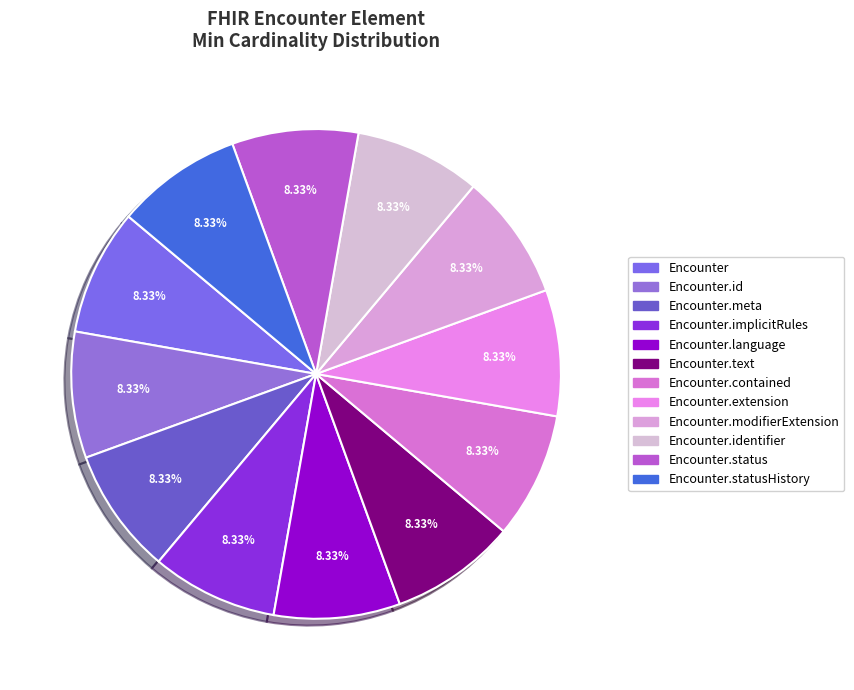

How many slices are in this pie chart?

12